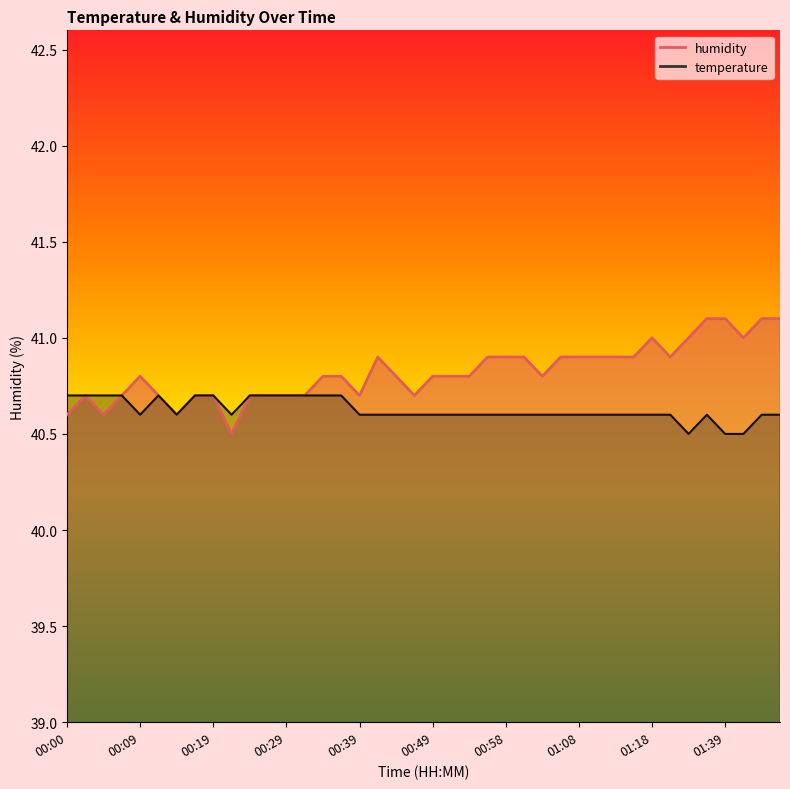

True or false: temperature and humidity intersect in this chart.

False